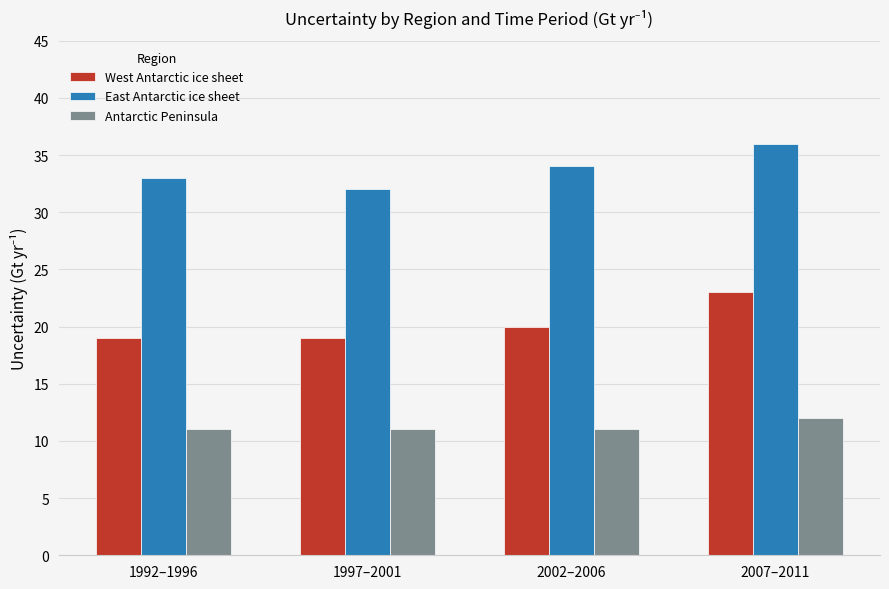

Reading right to left, list all the values displayed in this chart.

West Antarctic ice sheet: 2007–2011=23	2002–2006=20	1997–2001=19	1992–1996=19
East Antarctic ice sheet: 2007–2011=36	2002–2006=34	1997–2001=32	1992–1996=33
Antarctic Peninsula: 2007–2011=12	2002–2006=11	1997–2001=11	1992–1996=11